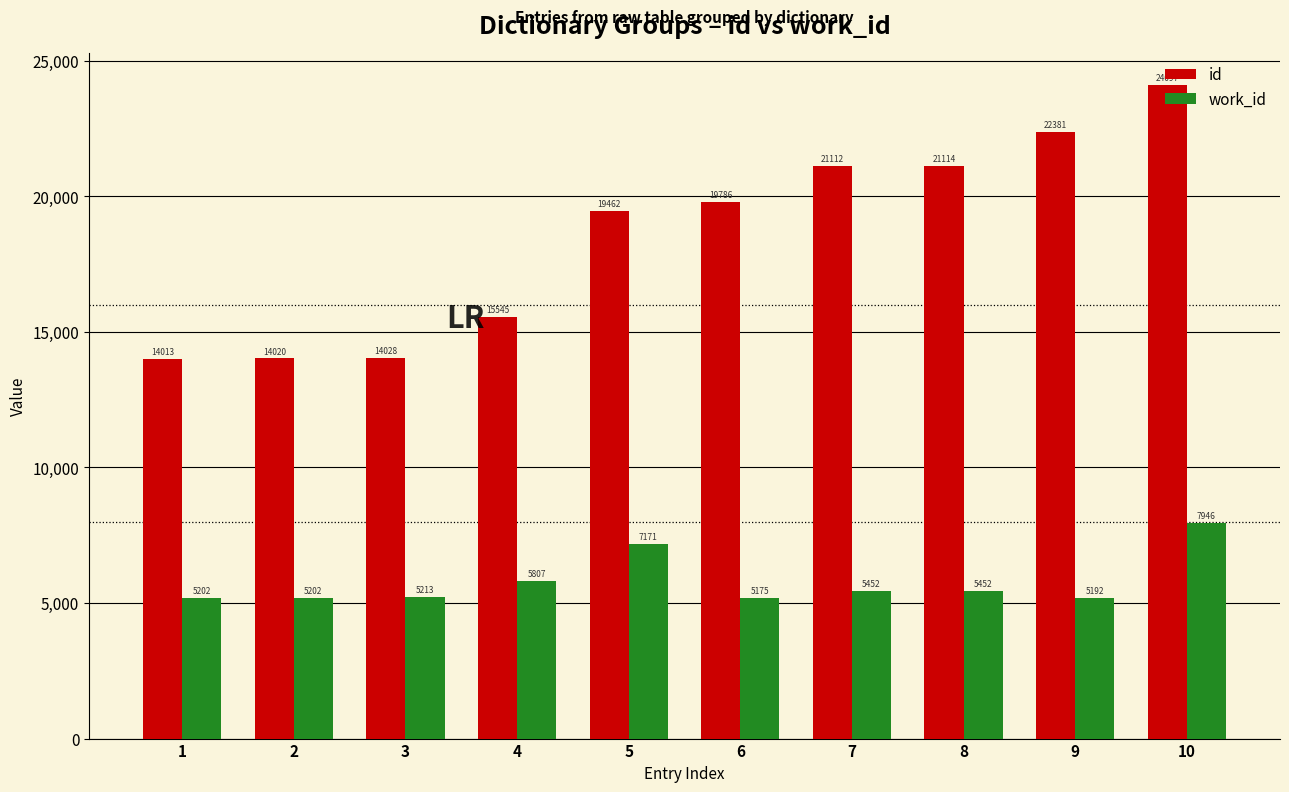

How many groups of bars are there?

10